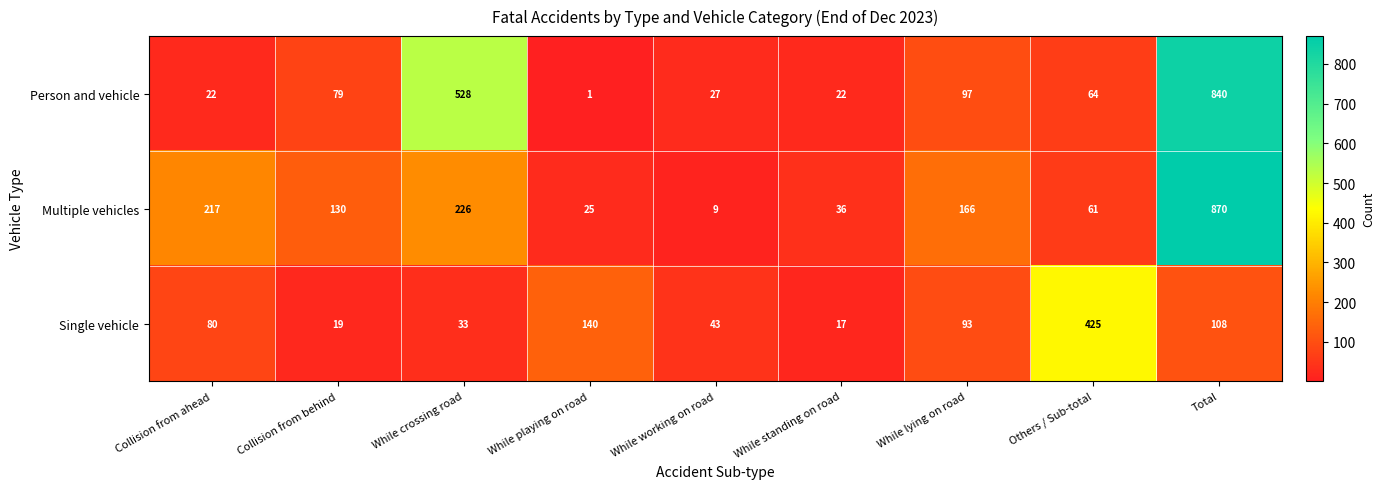

What is the difference between the second highest and minimum values in the Multiple vehicles series?

217